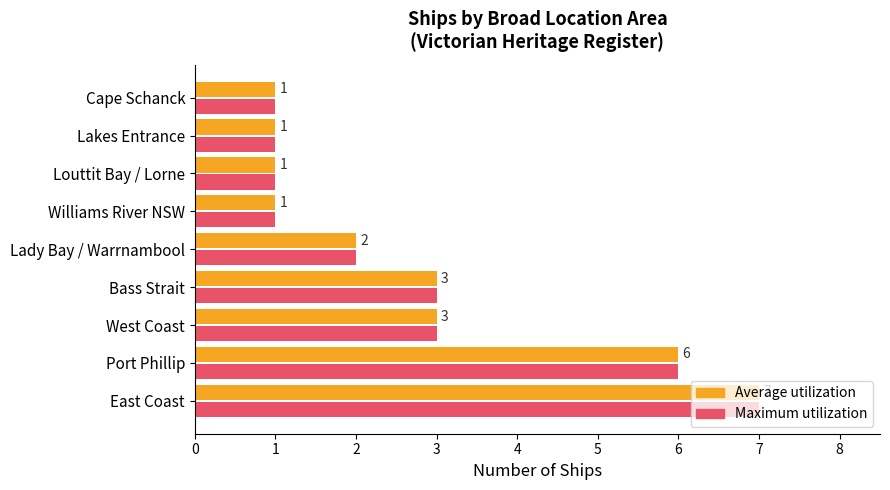

How many Average utilization values are between 1 and 3?

7